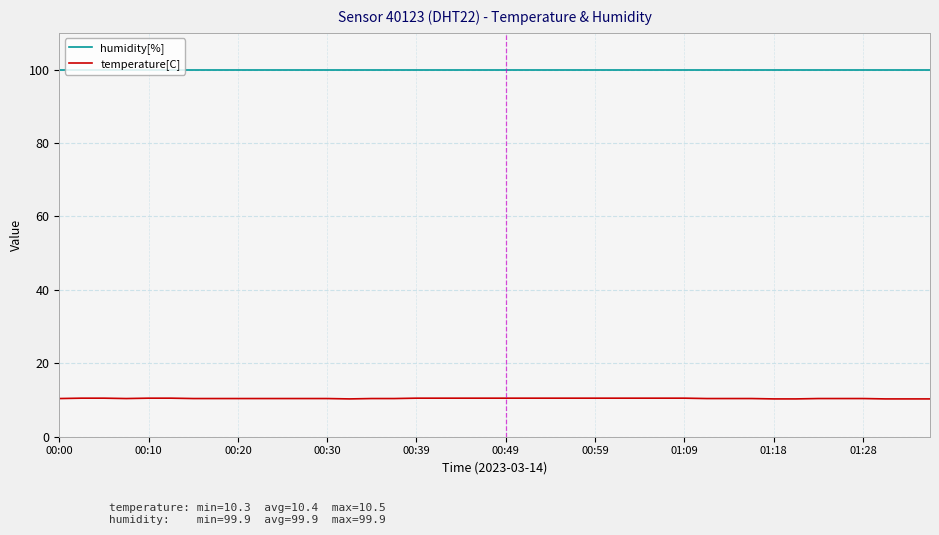

List the series in order of their overall mean, highest first.

humidity[%], temperature[C]